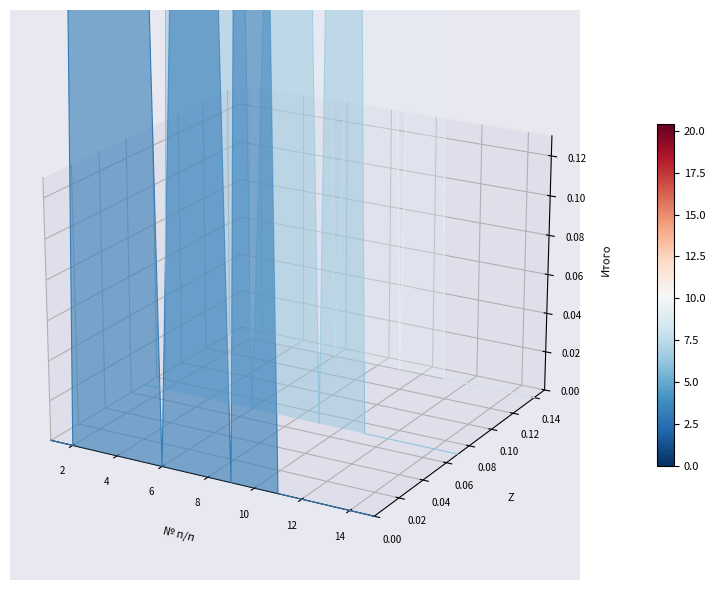

List the series in order of their overall mean, lowest first.

Итого (layer 1), Итого (layer 2), Итого (layer 3)